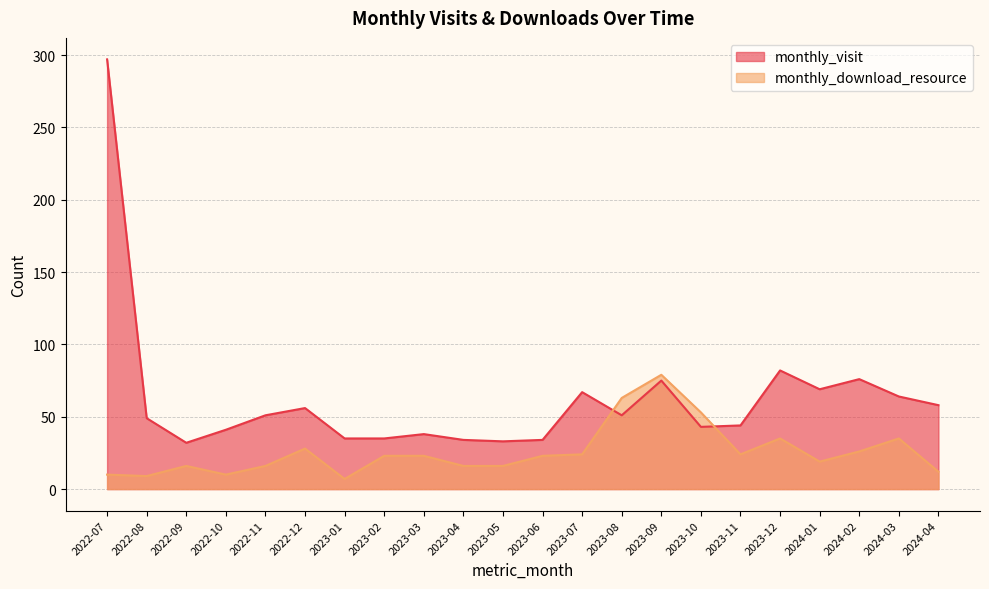

Reading left to right, extract all data points from this chart.

monthly_visit: 297	49	32	41	51	56	35	35	38	34	33	34	67	51	75	43	44	82	69	76	64	58
monthly_download_resource: 10	9	16	10	16	28	7	23	23	16	16	23	24	63	79	53	24	35	19	26	35	12